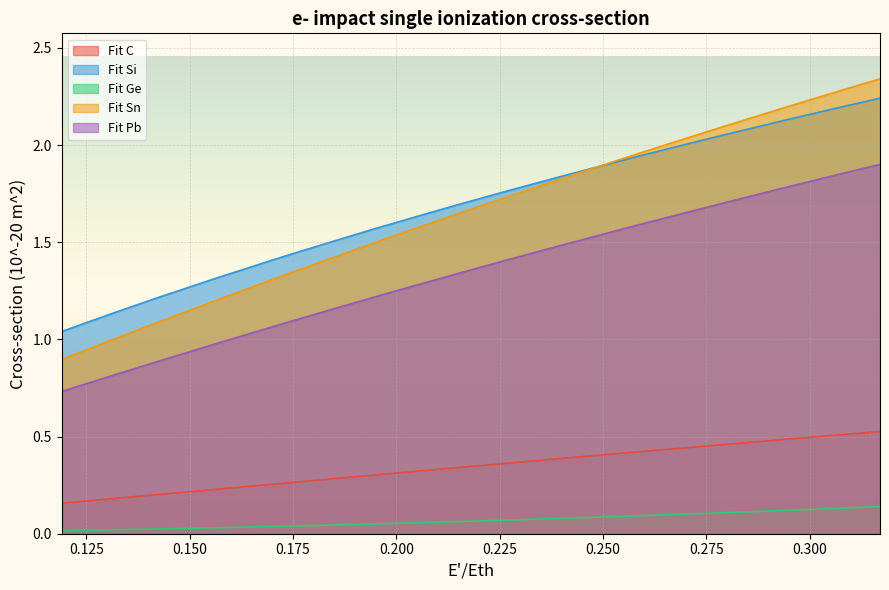

True or false: Fit Ge and Fit Si intersect in this chart.

False